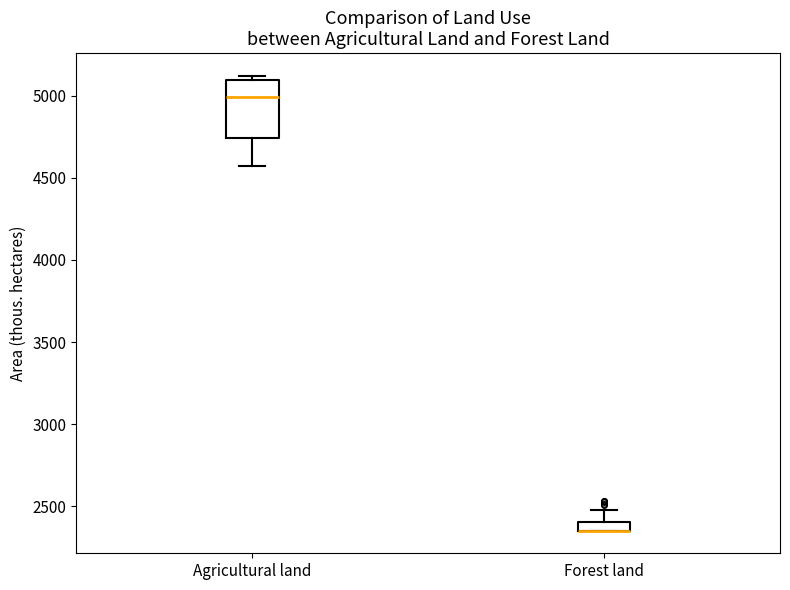

Where is the upper edge of the box for Forest land on the y-axis? The values are not printed on the chart, so give them approximately, as read against the axis.

2400